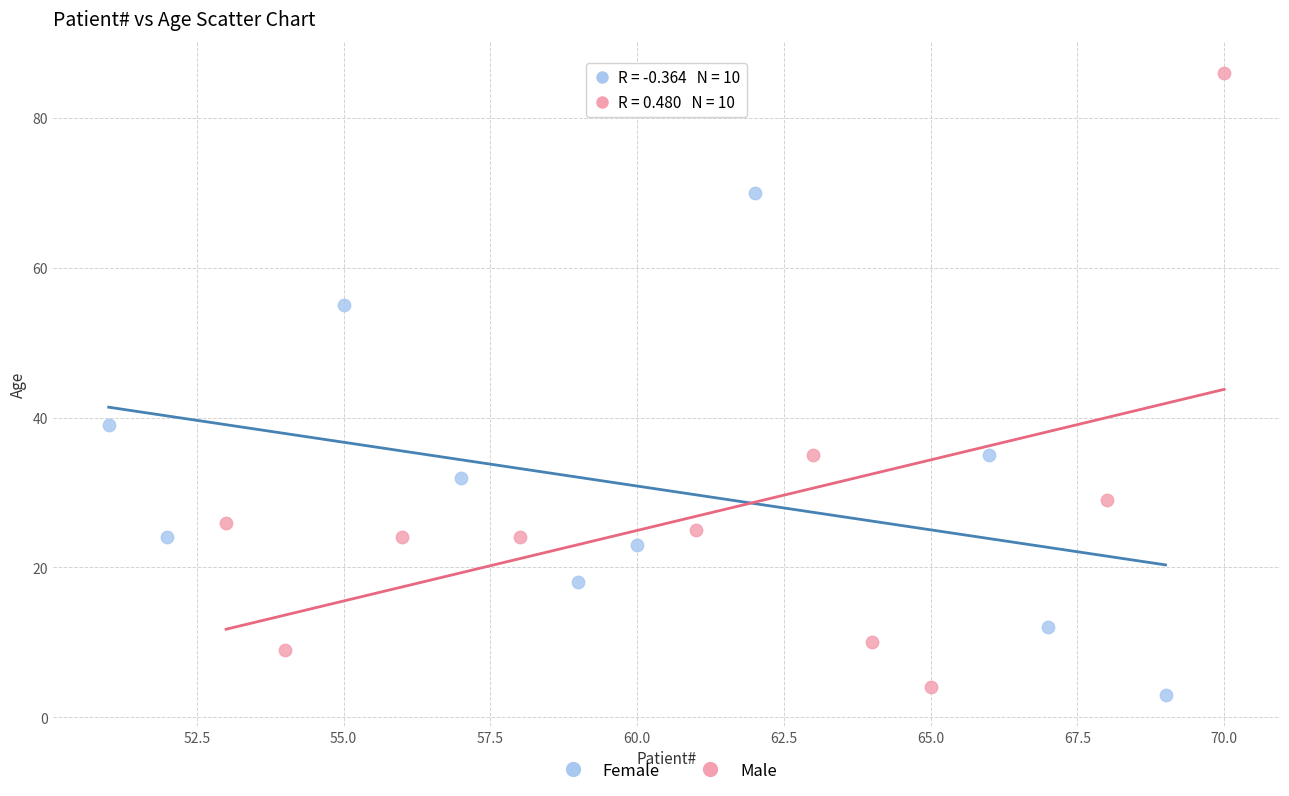

Which series reaches the maximum Y coordinate?

Male